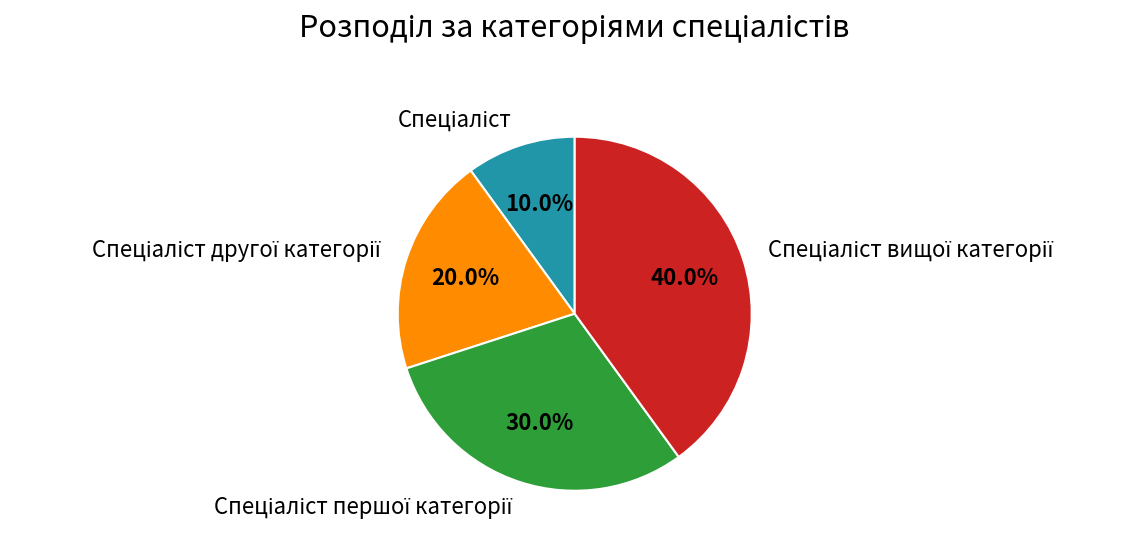

Is there any slice that represents more than half of the pie?

No